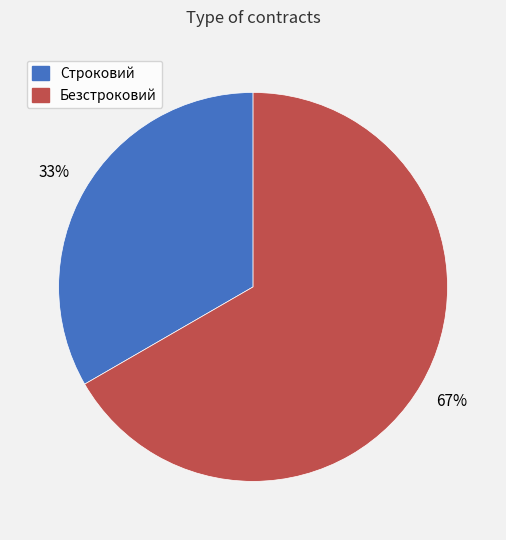

Which category has the smallest portion of the pie?

Строковий